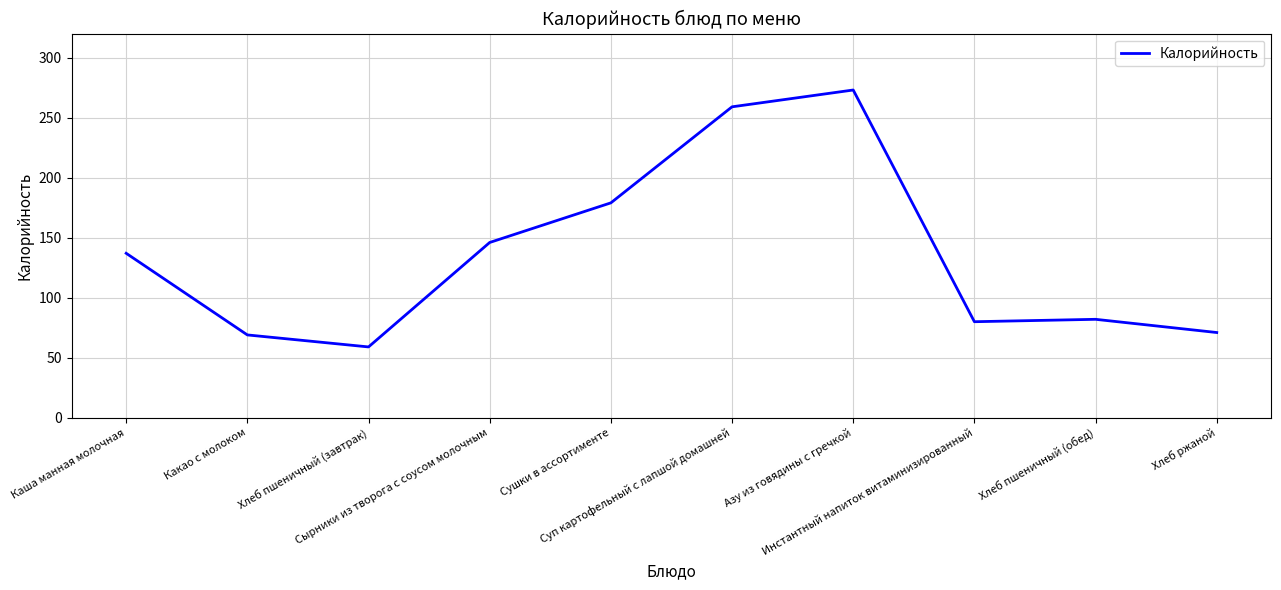

How many lines are shown in the chart?

1